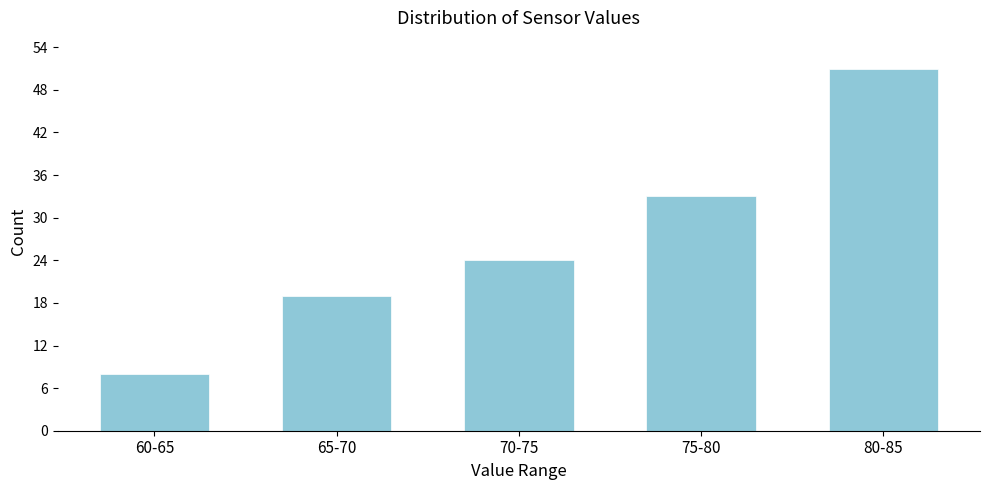

Reading right to left, transcribe all the data shown in this chart.

51	33	24	19	8